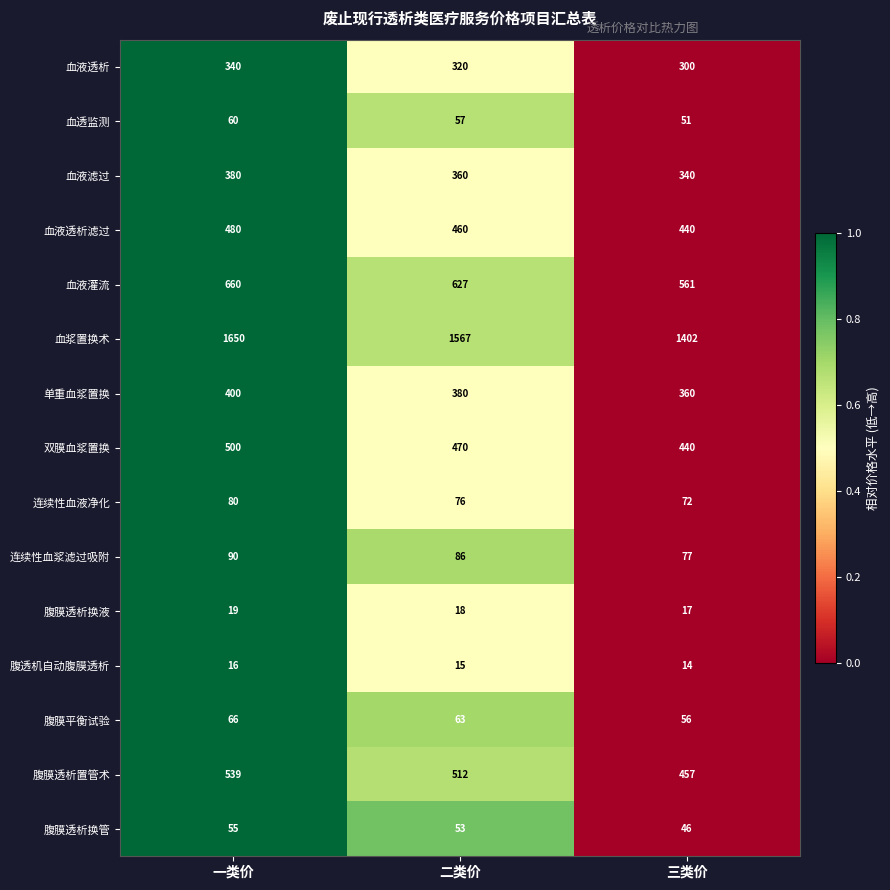

The value of 双膜血浆置换 at 二类价 is 290. True or false?

False